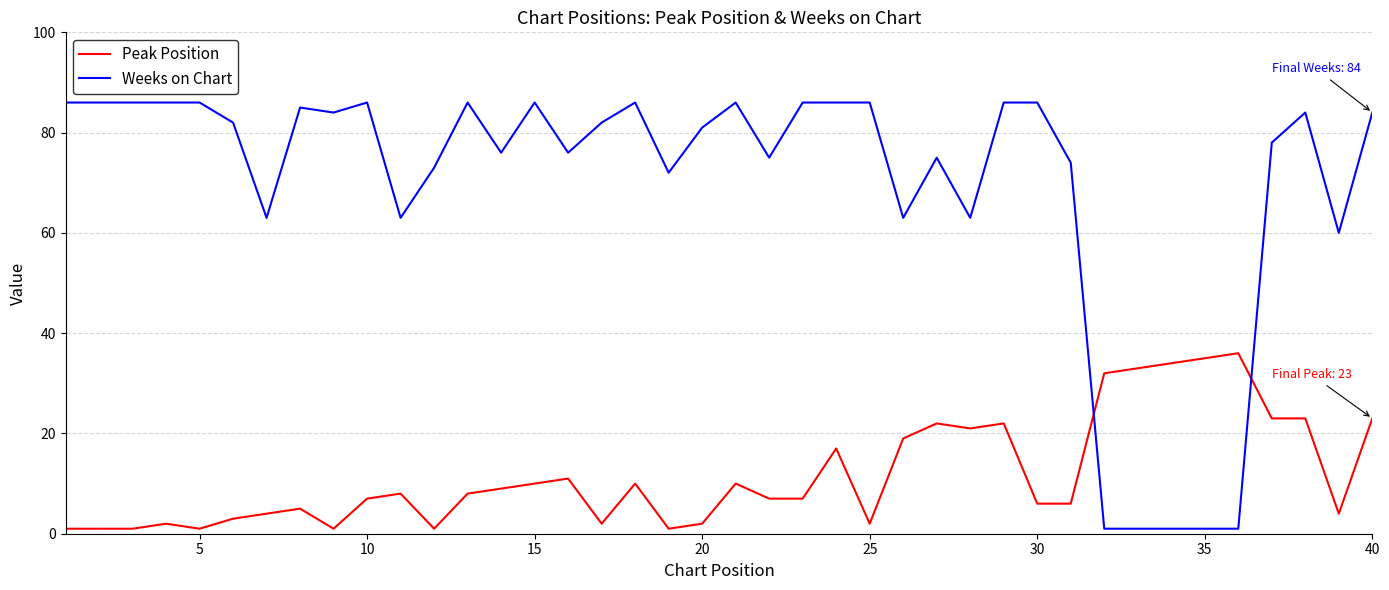

Is this an area chart (filled region under the line)?

No